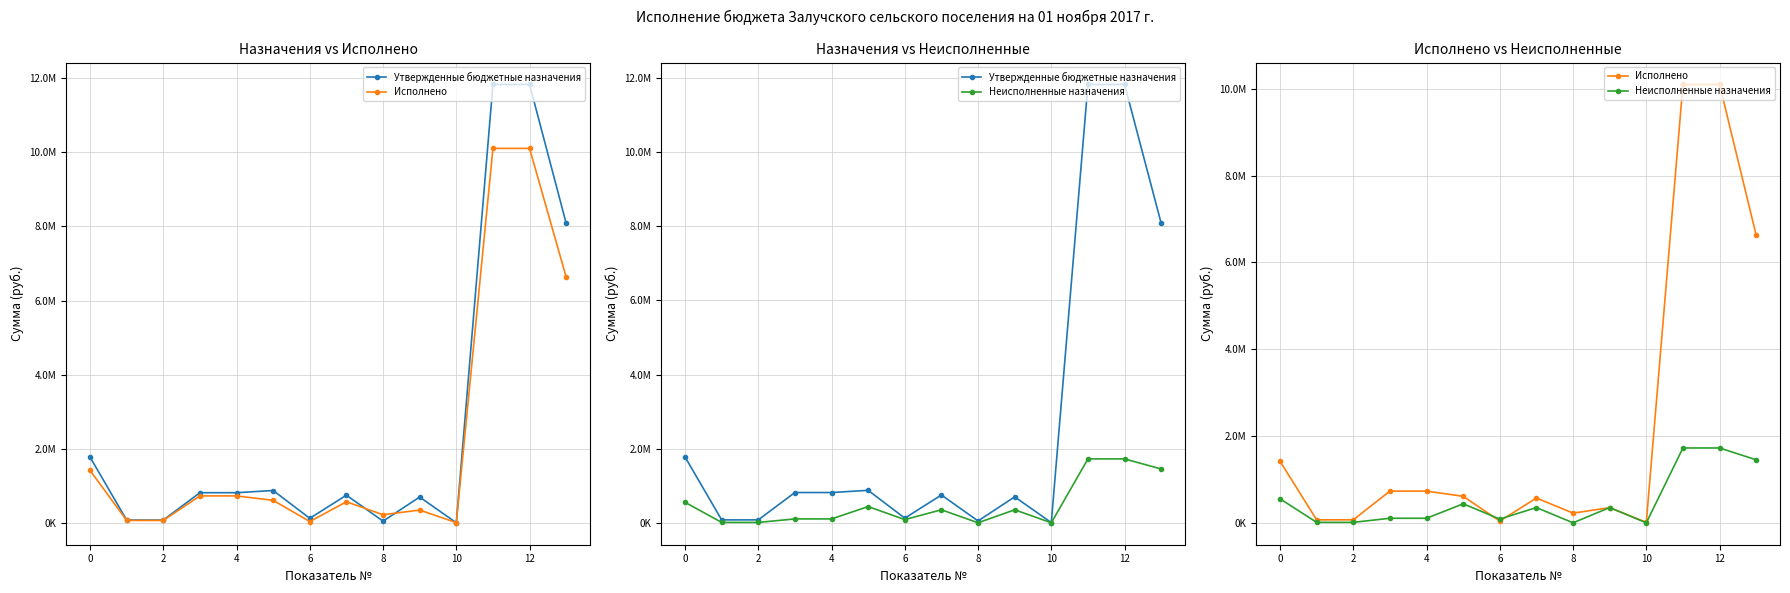

How many lines are shown in the chart?

3